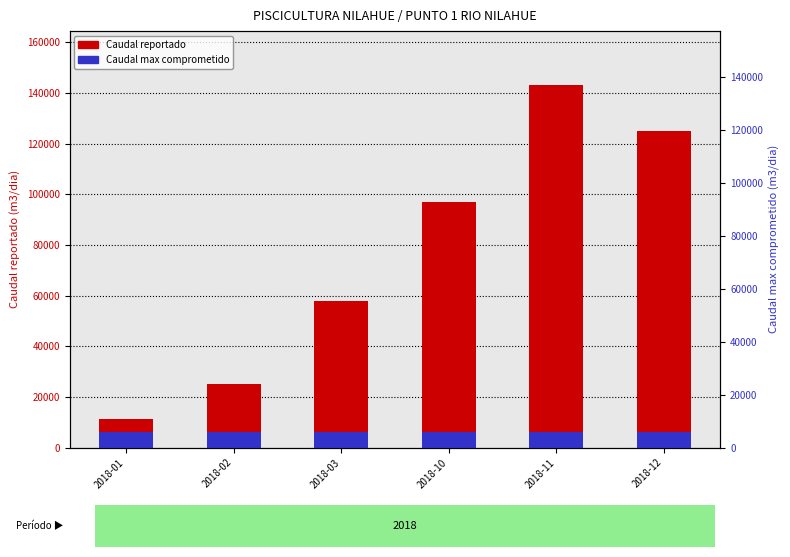

Is it true that Caudal max comprometido equals 6300 at 2018-02?

True